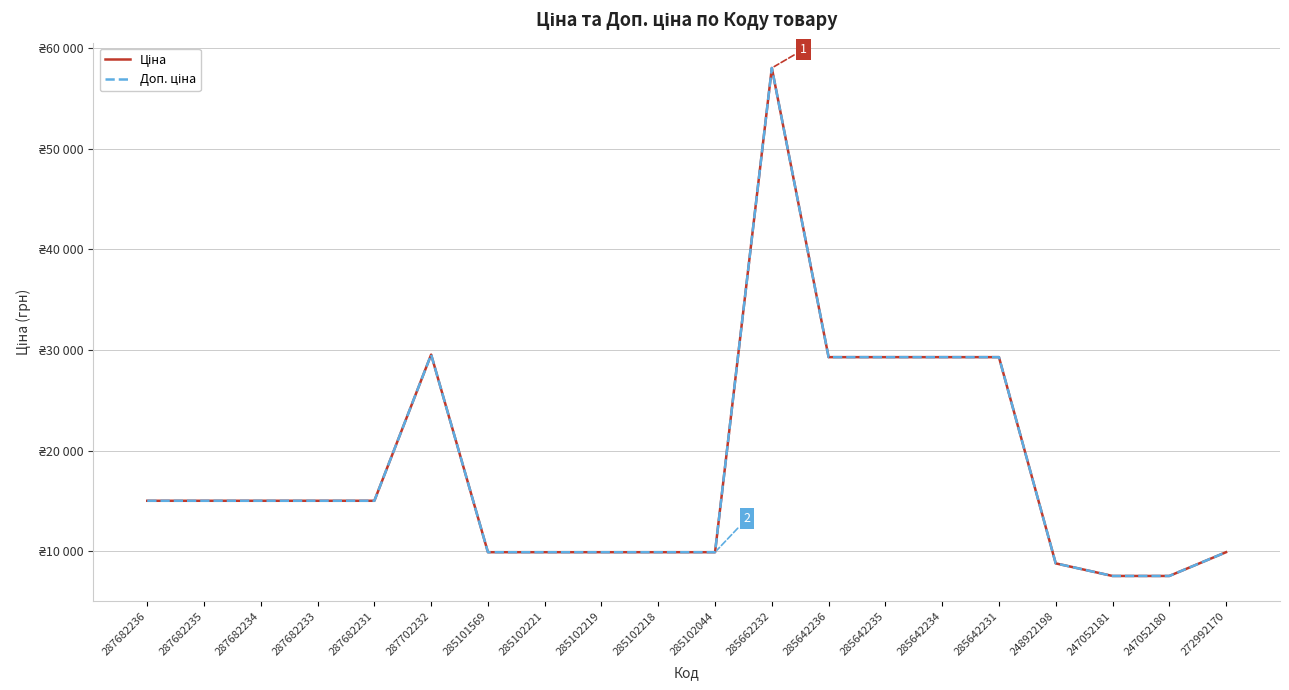

Which has a higher value, 287682235 or 287702232?

287702232